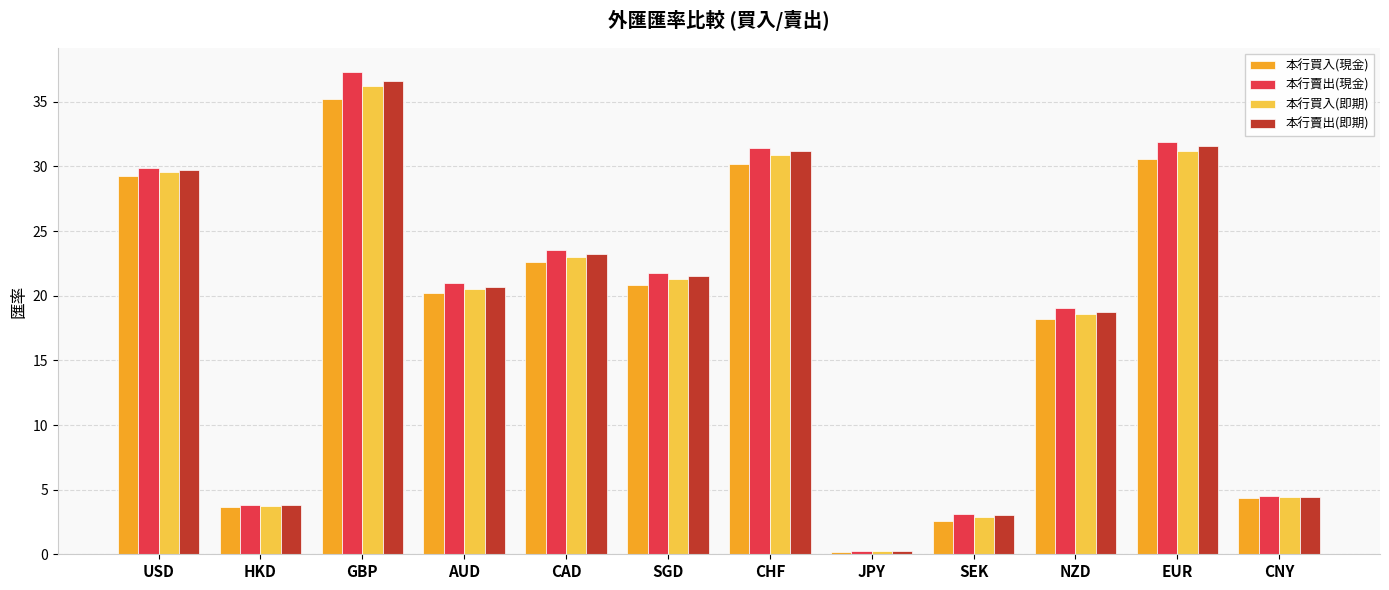

Which category has the lowest value across all series?

JPY